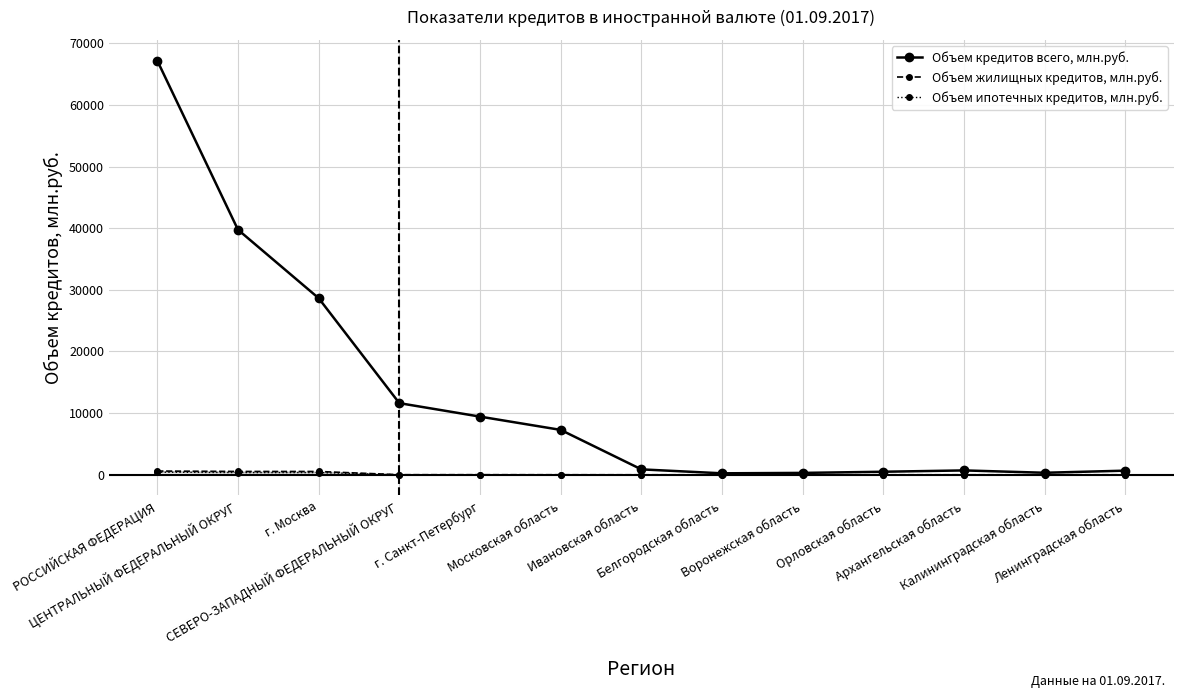

Which category has the highest value in the Объем ипотечных кредитов, млн.руб. series?

РОССИЙСКАЯ ФЕДЕРАЦИЯ